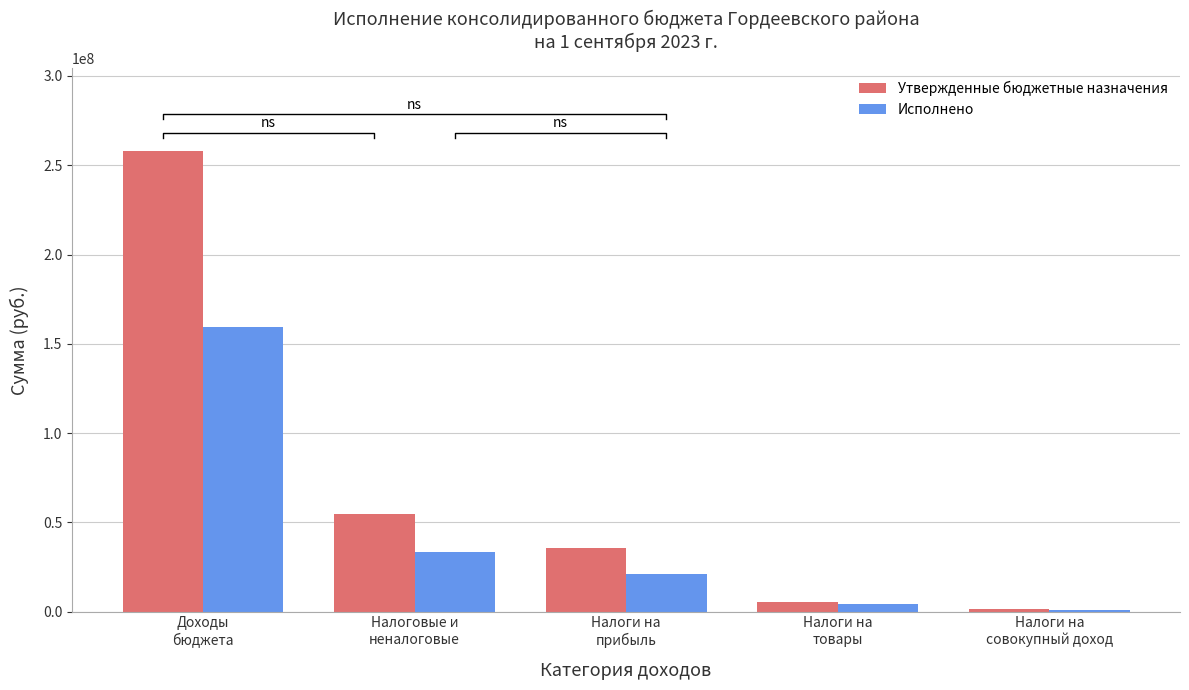

Read the Утвержденные бюджетные назначения value at Налоги на
прибыль.

35409100.0